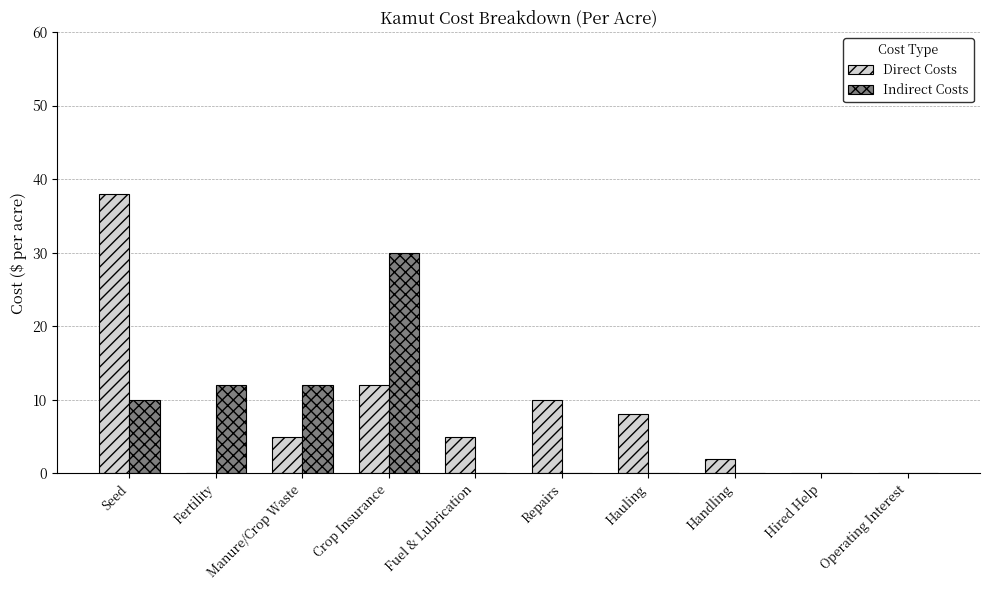

Reading left to right, what are all the values shown in this chart?

Direct Costs: 38	0	5	12	5	10	8	2	0	0
Indirect Costs: 10	12	12	30	0	0	0	0	0	0